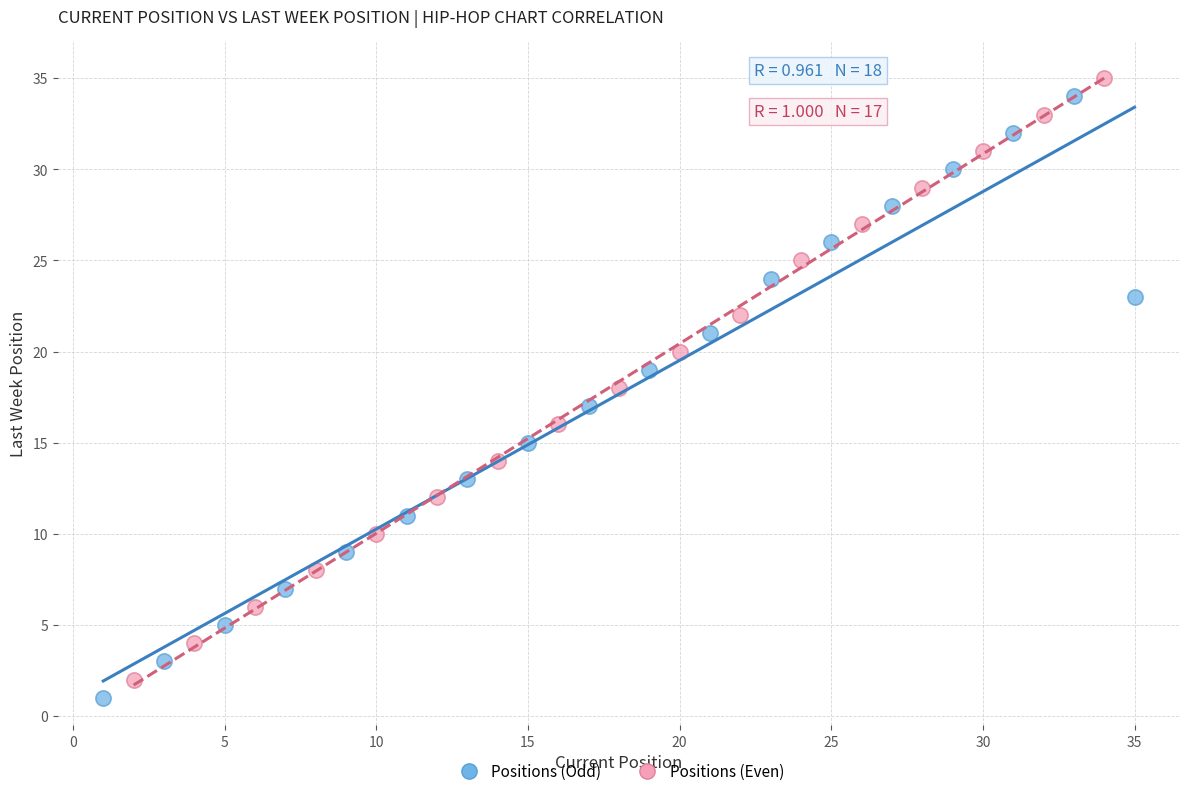

Which series contains the highest Y value?

Positions (Even)